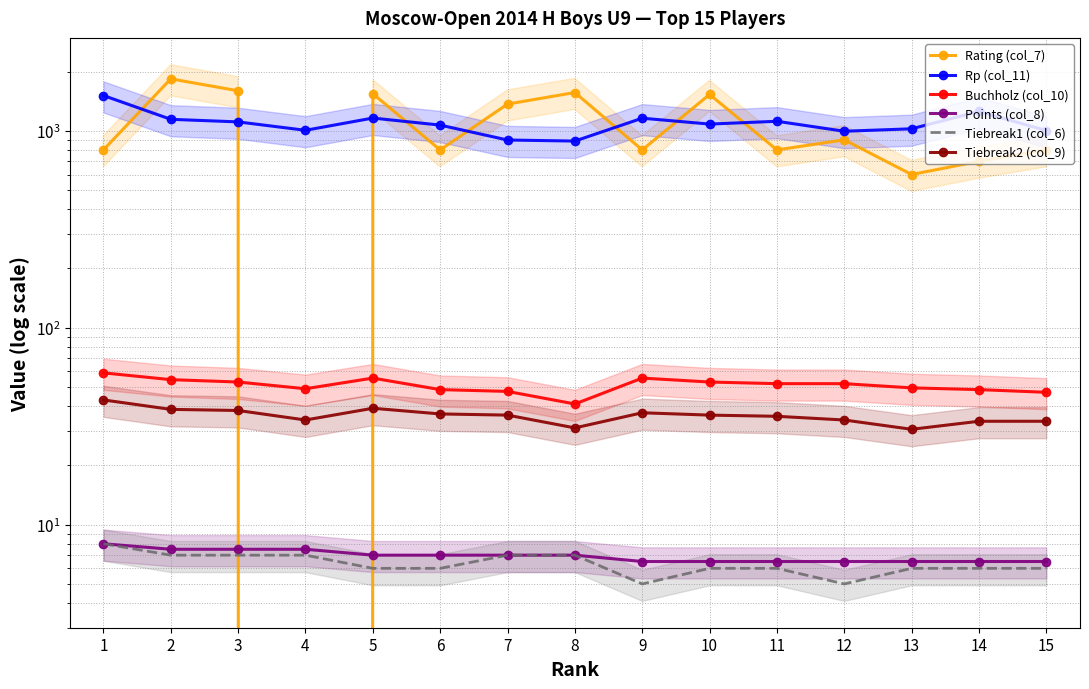

How many data points does each series have?

15